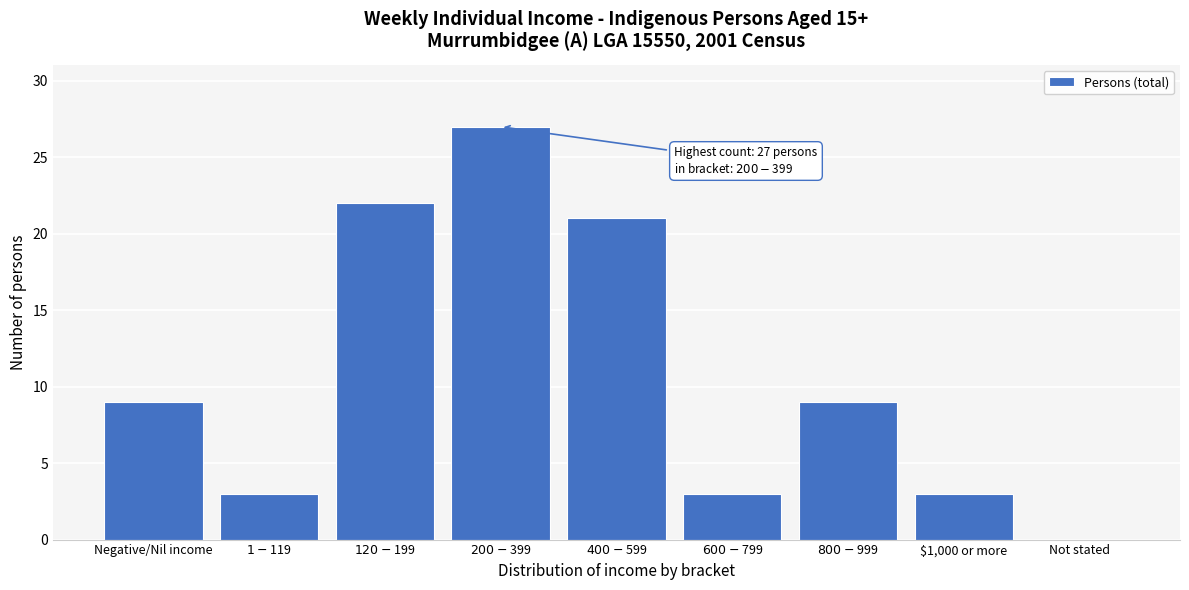

Is it true that the value at $1,000 or more is 4?

False